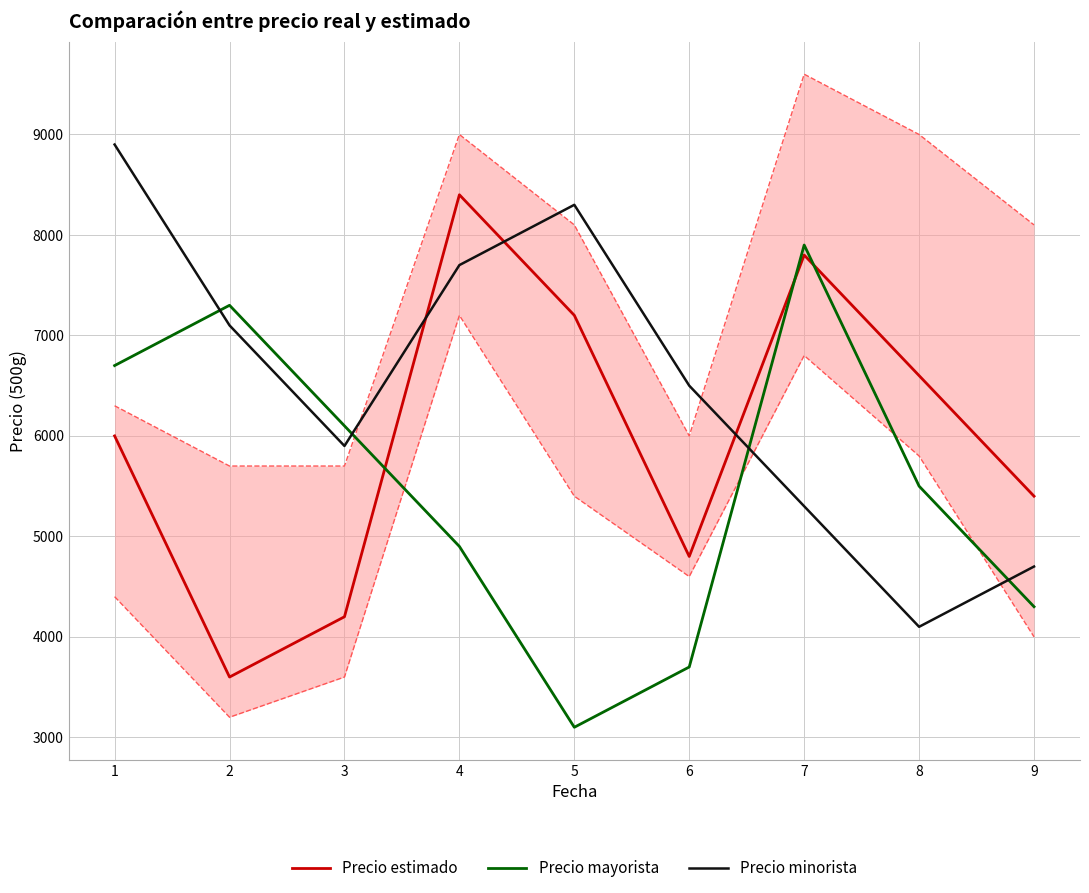

What is the lowest value of the Precio estimado series?

3600